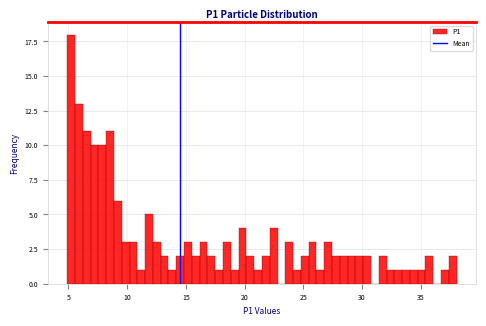

Read against the x-axis, roughly where is the centre of the tallest bar?

5.0